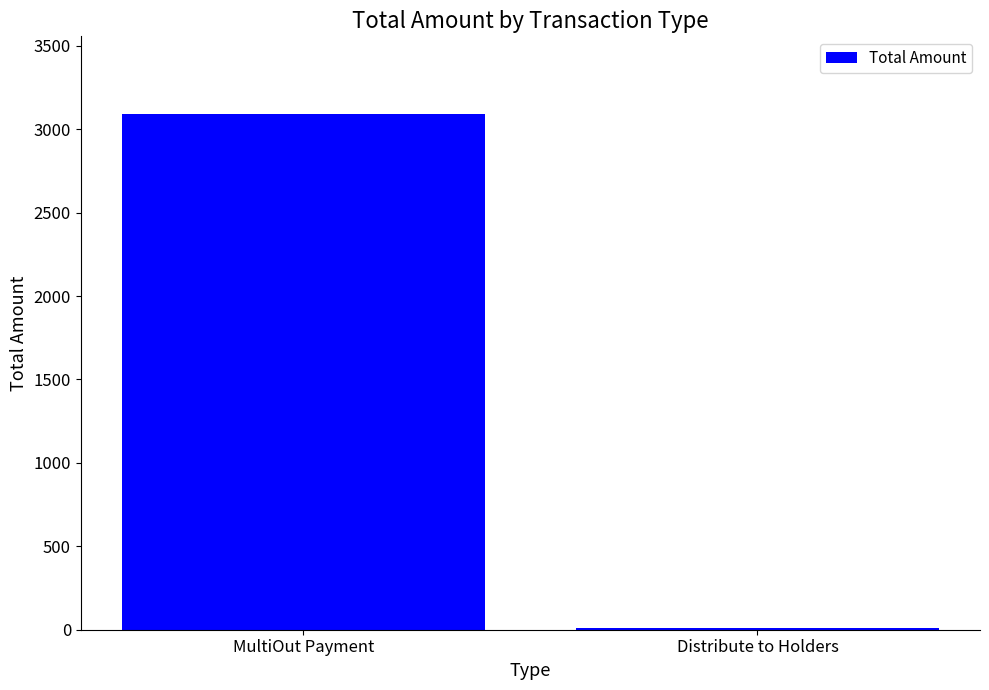

Read the value at MultiOut Payment.

3093.0